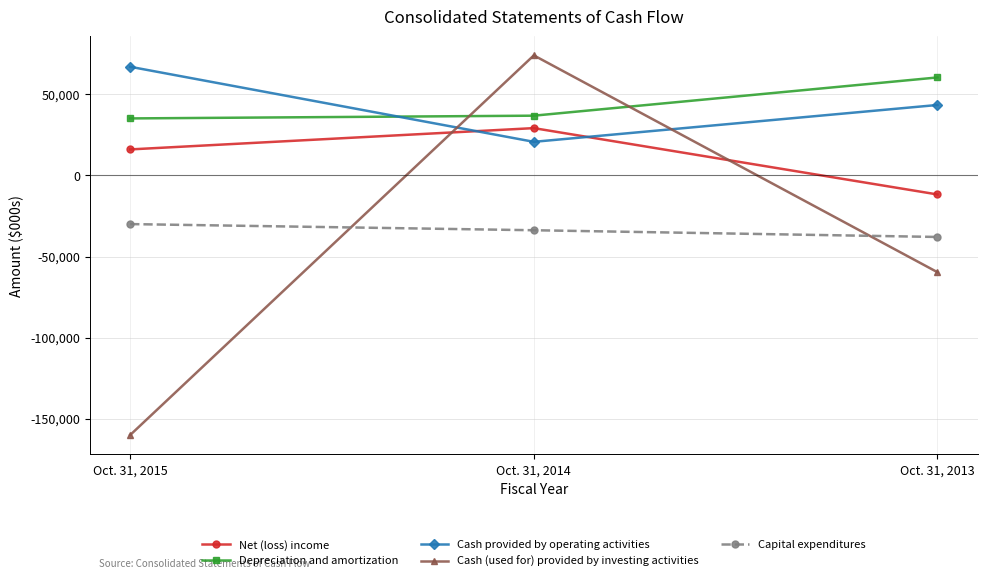

What is the sum of all Cash provided by operating activities values?

131384